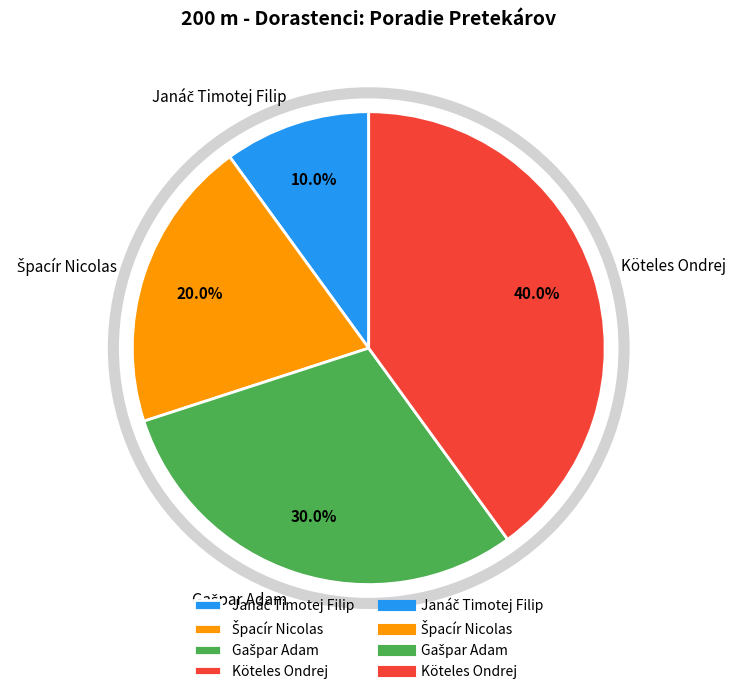

Does any single category account for the majority?

No